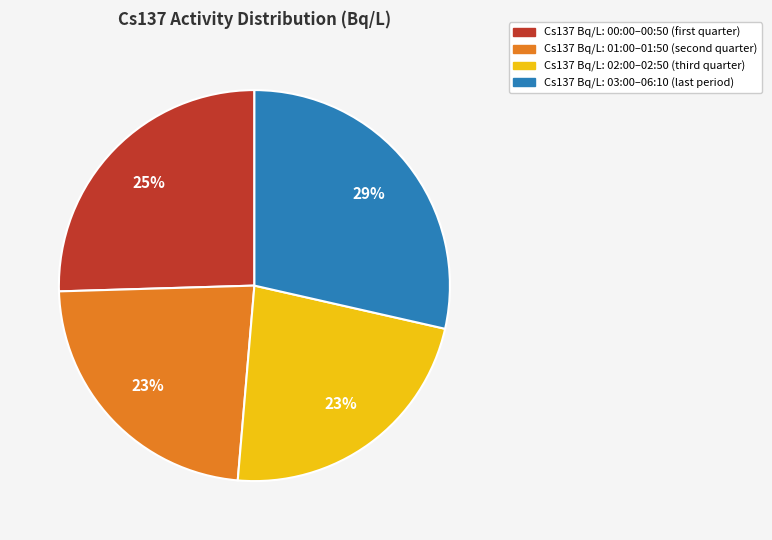

To the nearest percent, what is the difference between the largest and smallest slice percentages?

6%